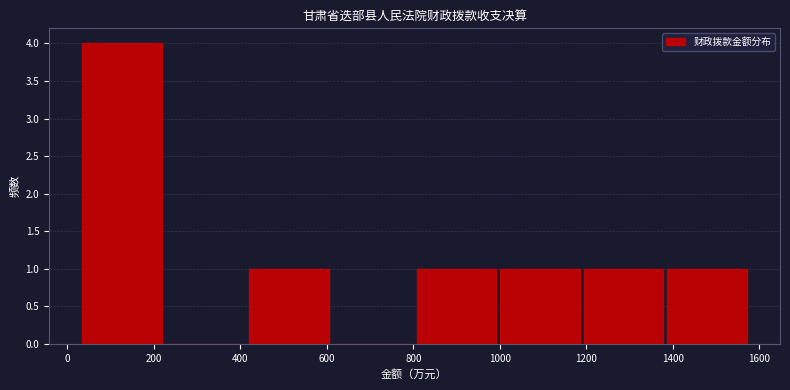

Reading left to right, list every bar in this chart as the range it spans on the x-axis followed by its height. Neither the bar edges nor the heights are printed on the chart, so give them approximately, as read against the axes.

20 to 220: 4
220 to 420: 0
420 to 600: 1
600 to 800: 0
800 to 1000: 1
1000 to 1180: 1
1180 to 1380: 1
1380 to 1580: 1